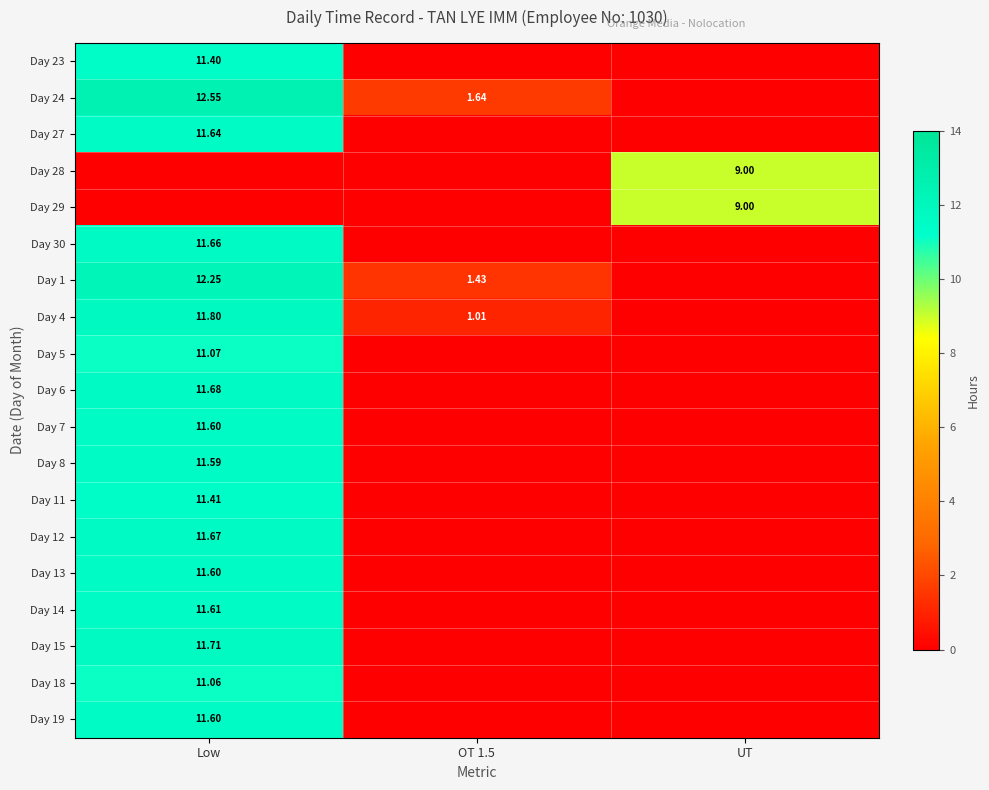

Which category has the highest value in the Day 19 series?

Low